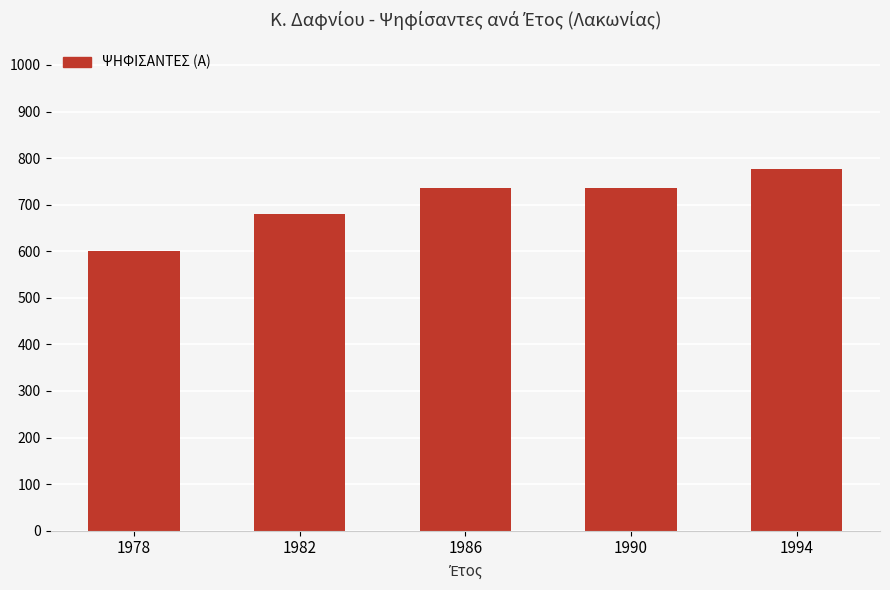

How many data points does each series have?

5